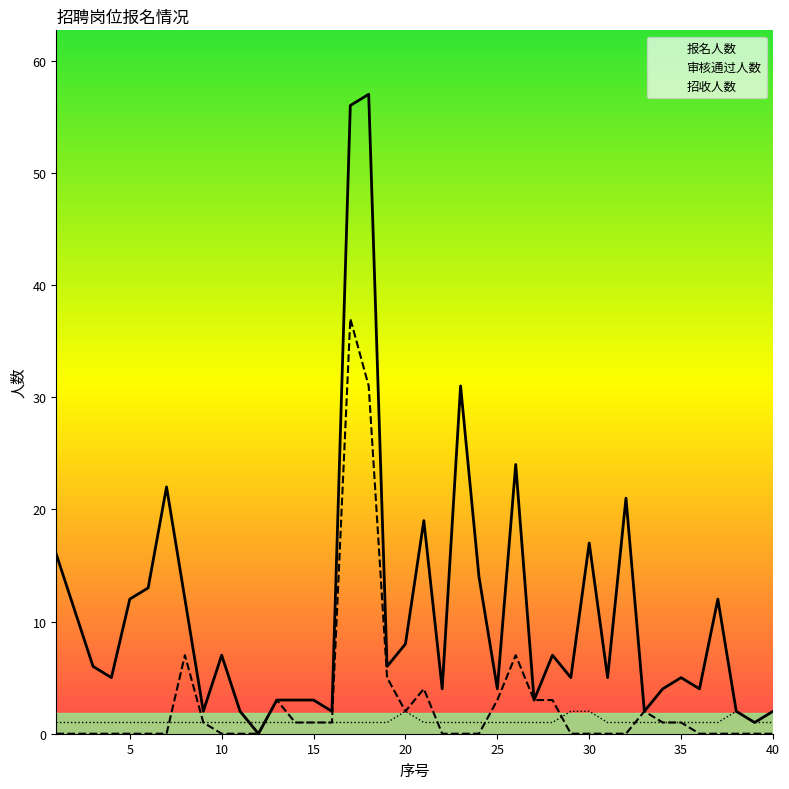

True or false: 审核通过人数 has more than 0 points higher than both neighbors.

True